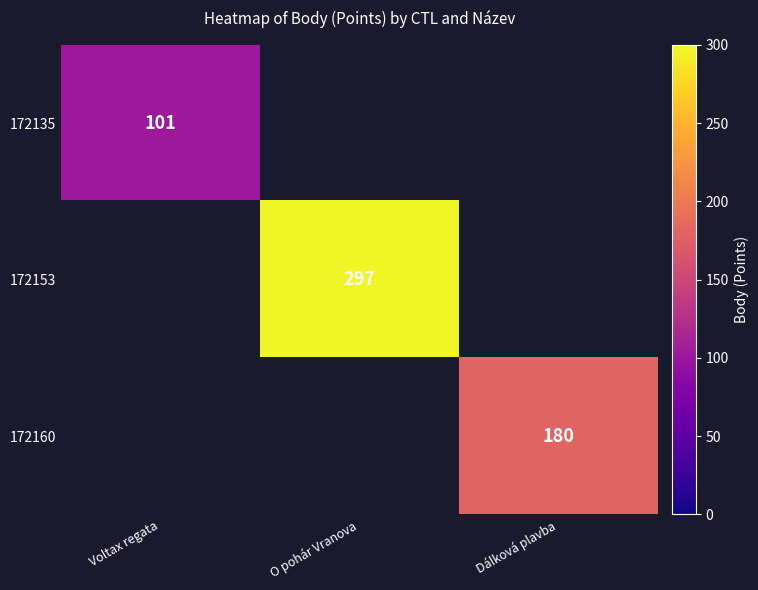

Is it true that 172135 equals 101 at Voltax regata?

True